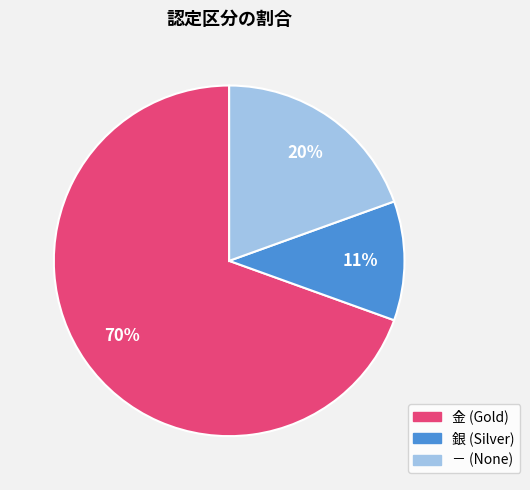

Approximately how many times larger is the value at － compared to 銀?

1.8